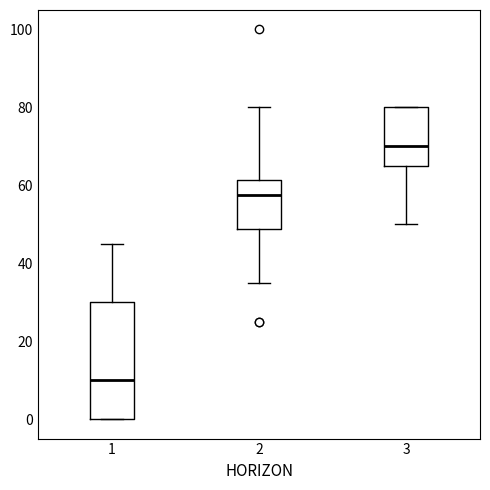

Which box's median line is the highest?

3